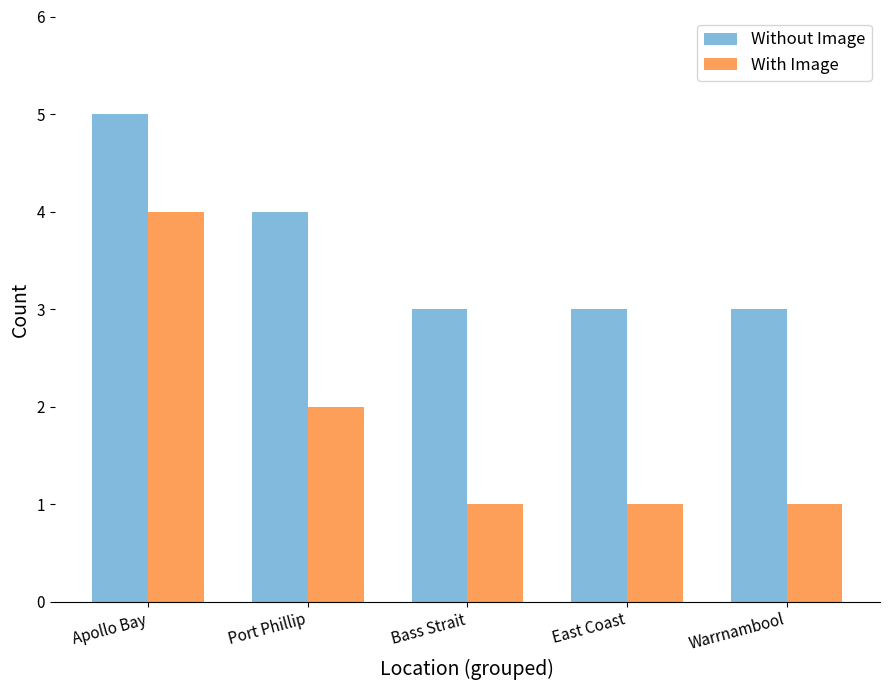

Which category has the highest value in the Without Image series?

Apollo Bay